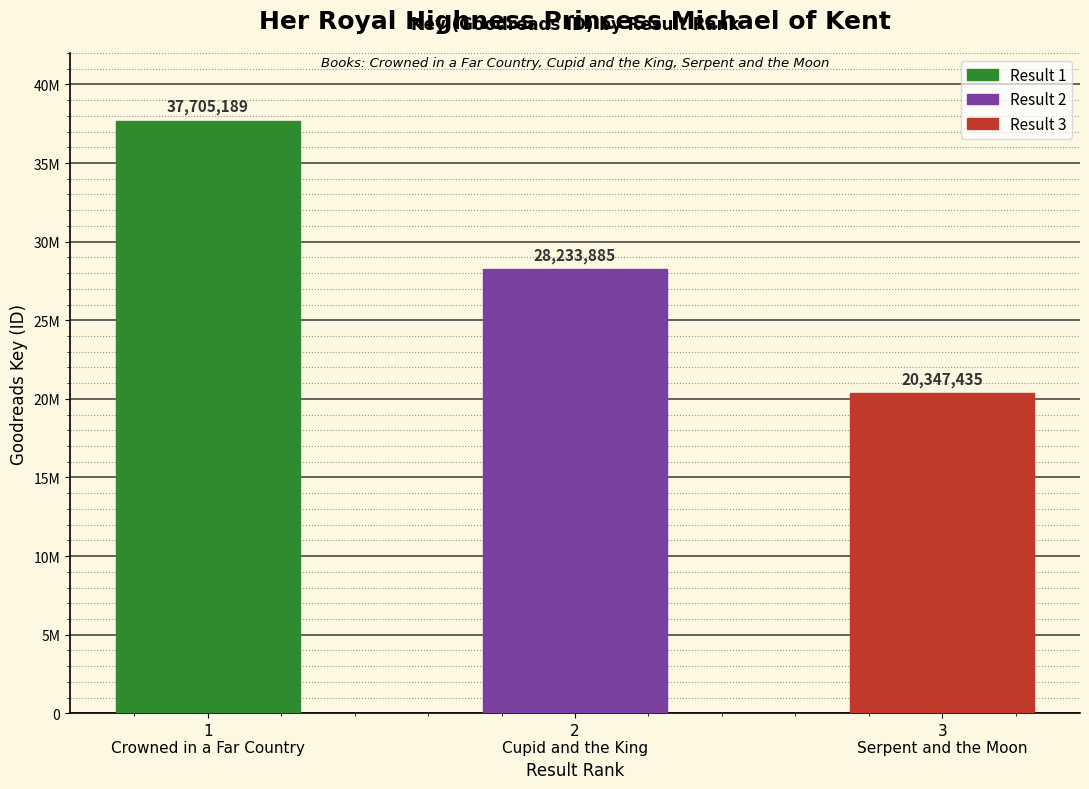

Between 1
Crowned in a Far Country and 2
Cupid and the King, which is larger?

1
Crowned in a Far Country